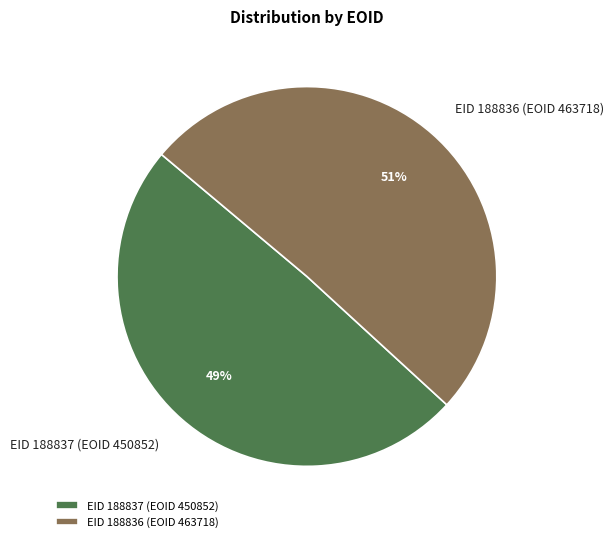

The EID 188837 (EOID 450852) slice represents 49% of the pie. True or false?

True